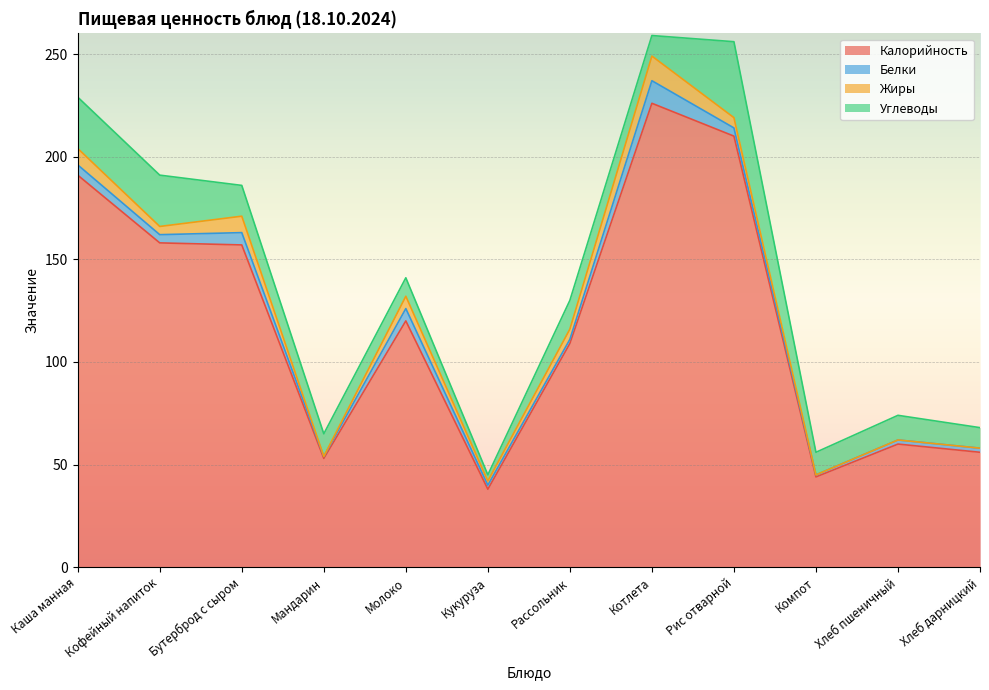

What is the spread (max minus min) of values at Хлеб дарницкий?

56